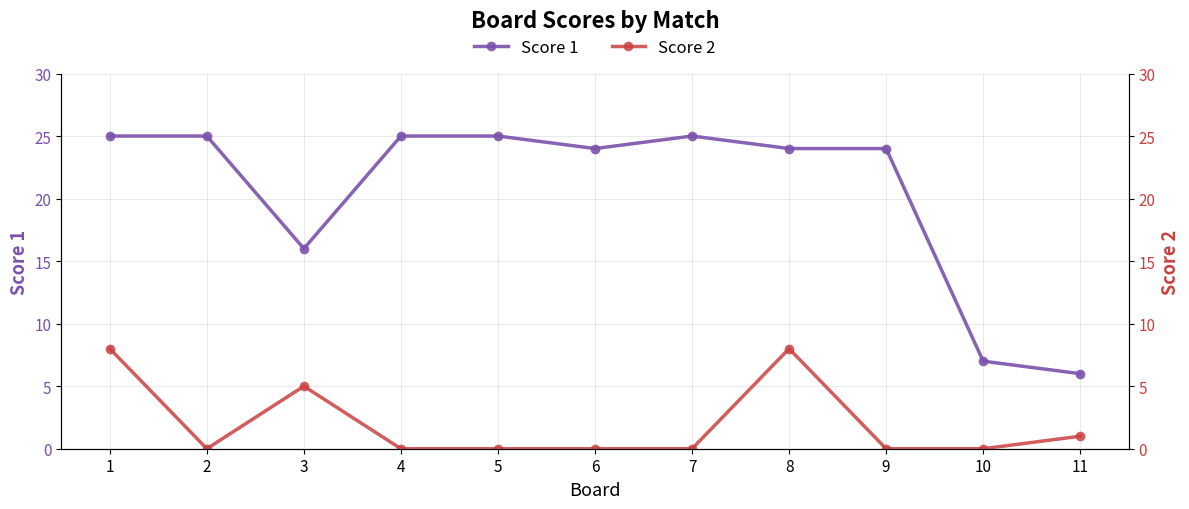

Reading left to right, what are all the values shown in this chart?

Score 1: 25	25	16	25	25	24	25	24	24	7	6
Score 2: 8	0	5	0	0	0	0	8	0	0	1